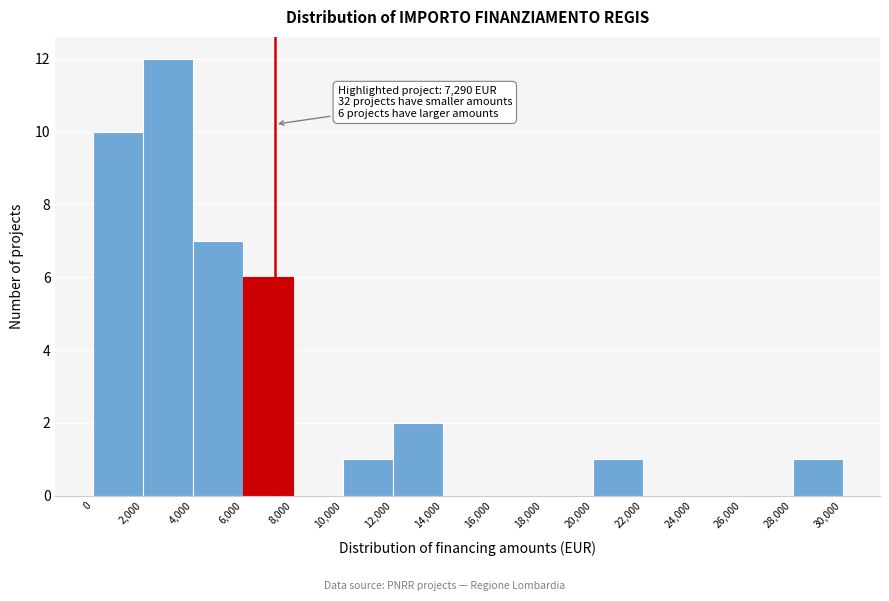

Over which range of the x-axis is the bar tallest?

2,000 to 4,000